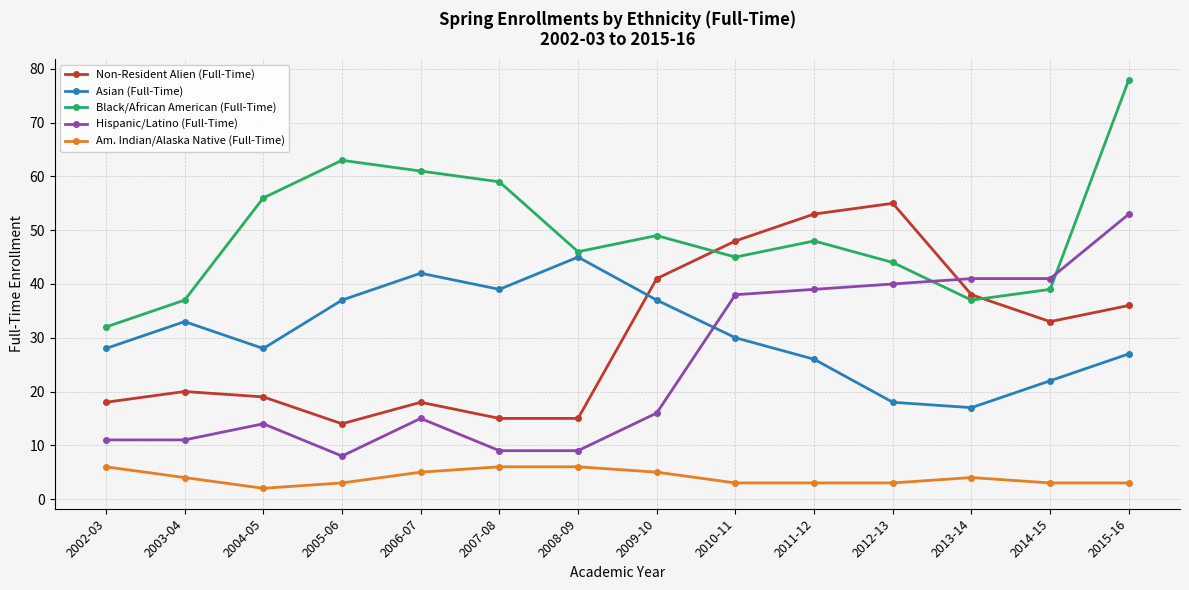

True or false: Am. Indian/Alaska Native (Full-Time) and Hispanic/Latino (Full-Time) intersect in this chart.

False